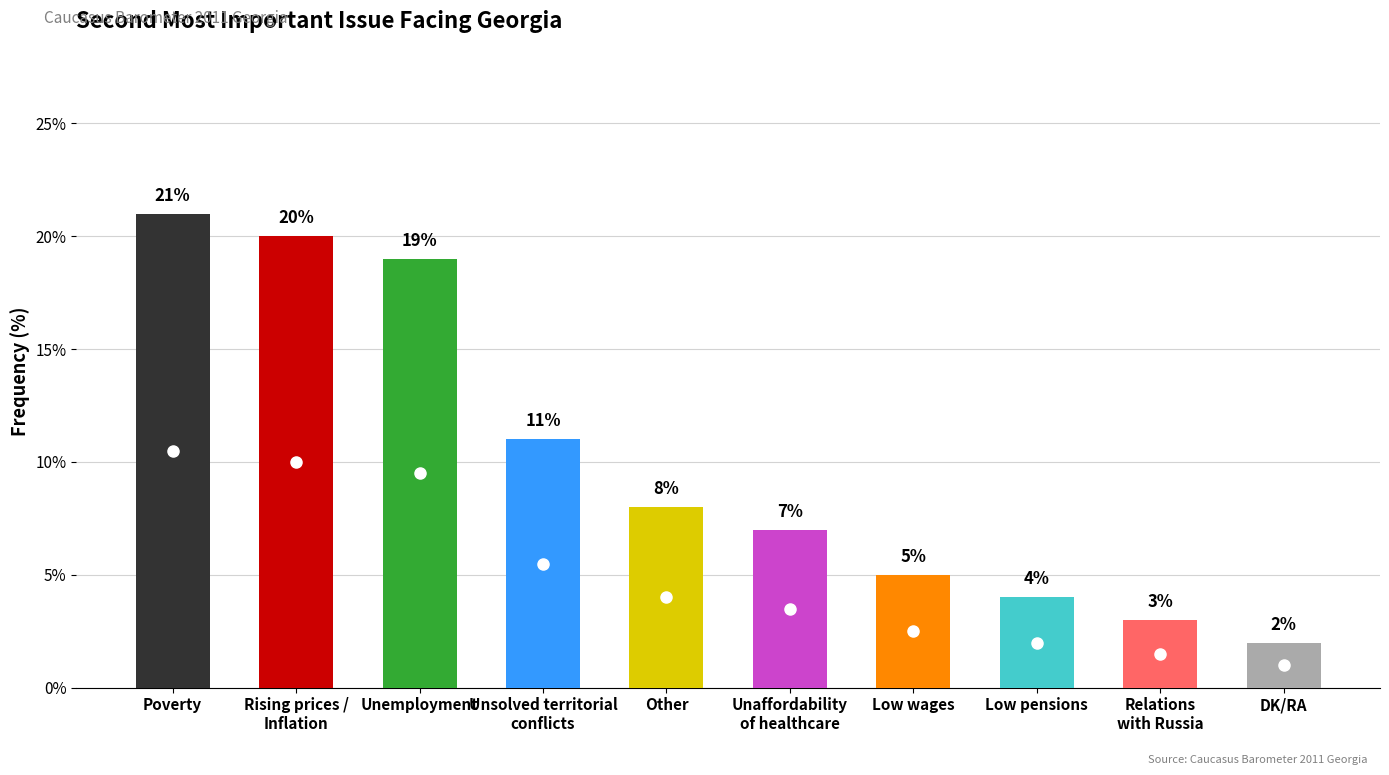

What is the average value?

10